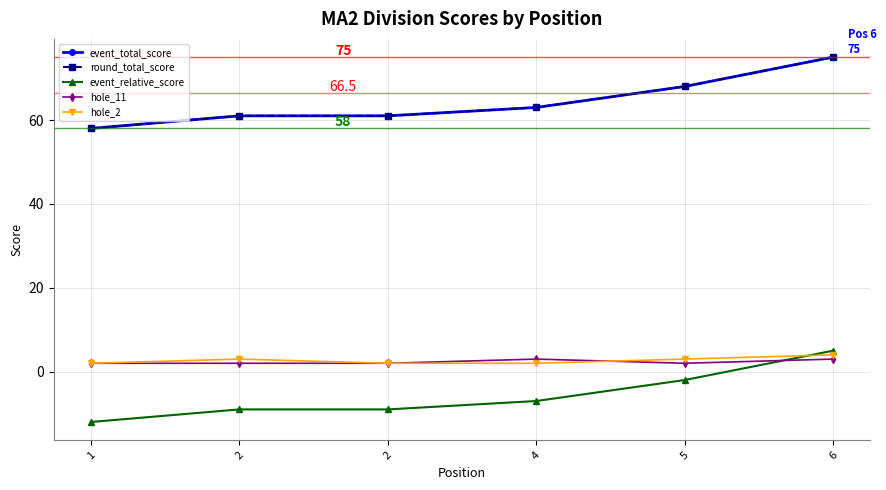

Is this an area chart (filled region under the line)?

No